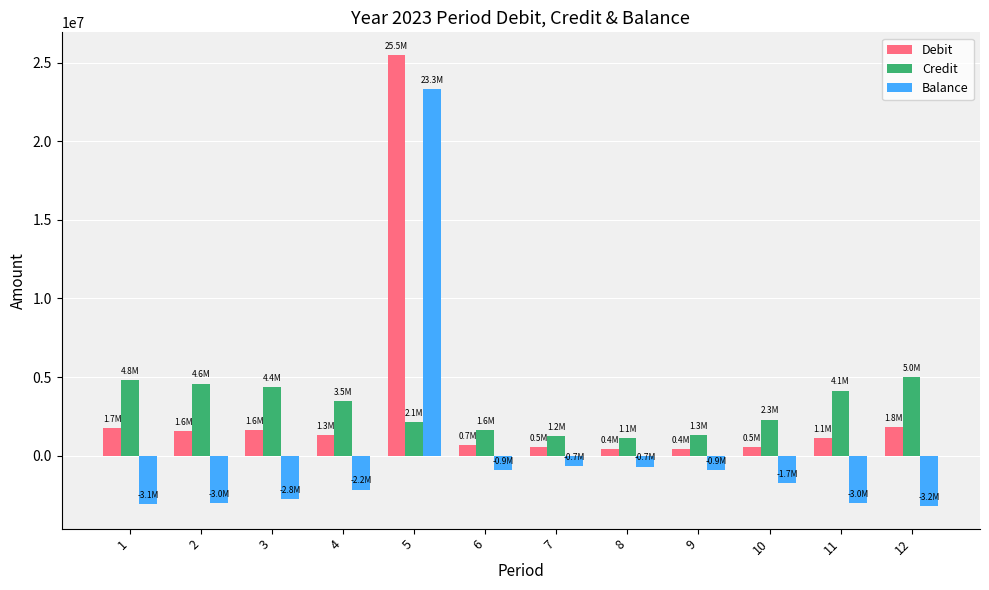

Between 4 and 5, which series saw the biggest shift?

Balance